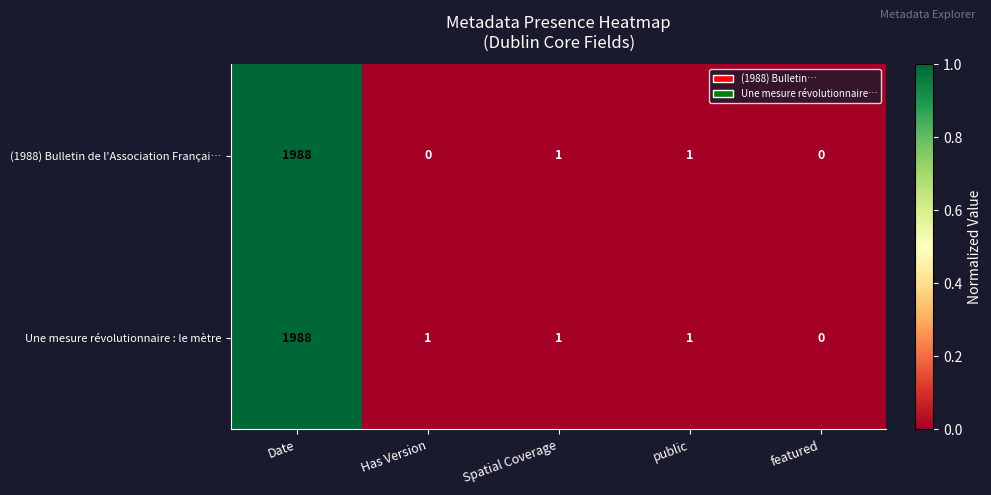

Which series has the largest total across all categories?

Une mesure révolutionnaire : le mètre